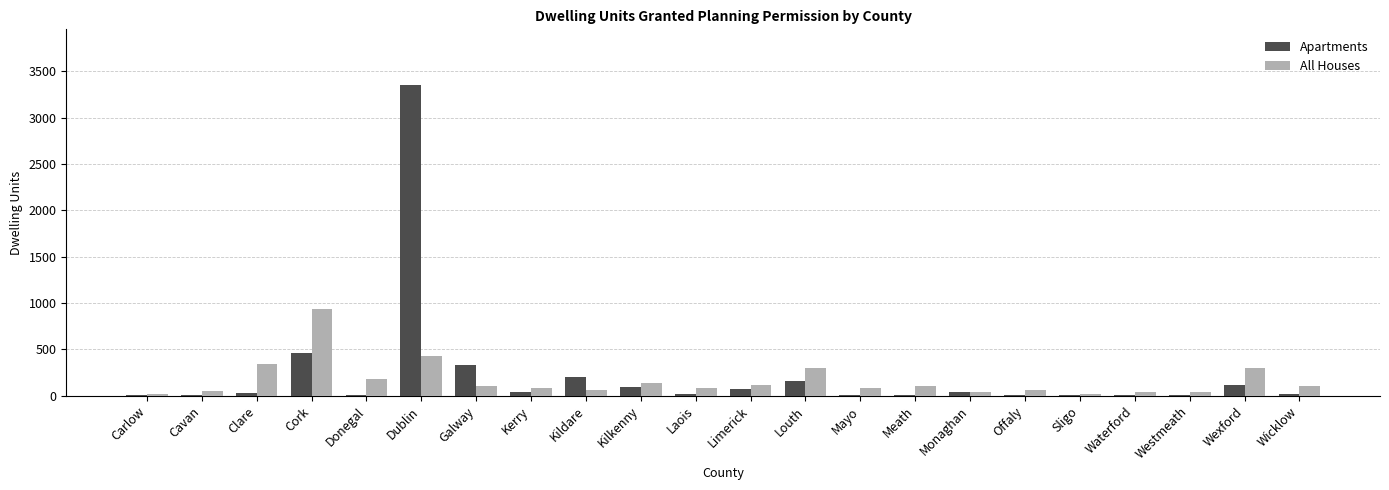

How many groups of bars are there?

22